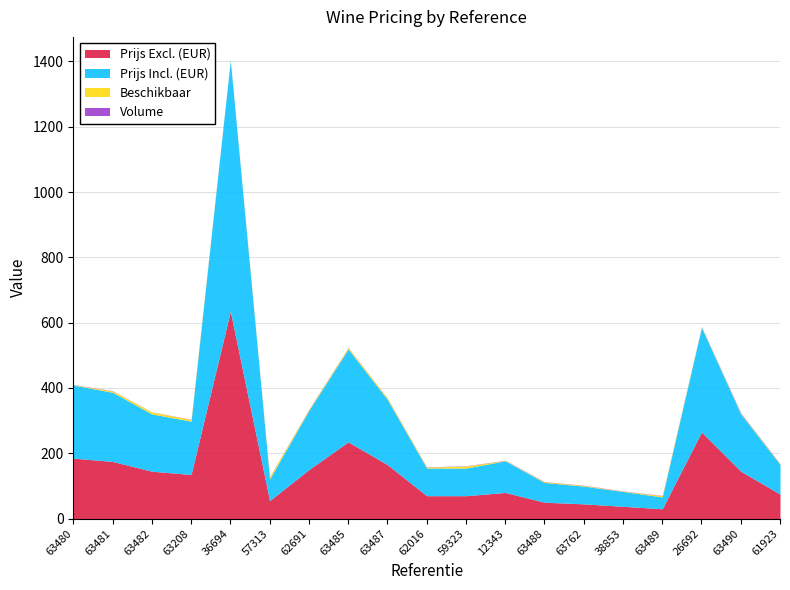

Where is the first local minimum for Volume?

63482